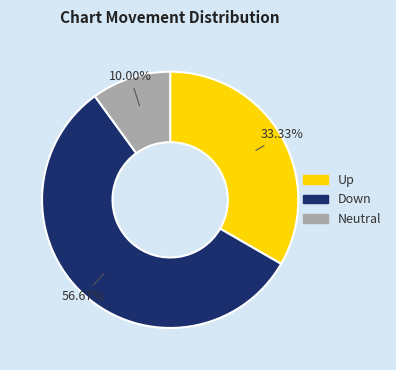

Is there a majority slice in this chart?

Yes